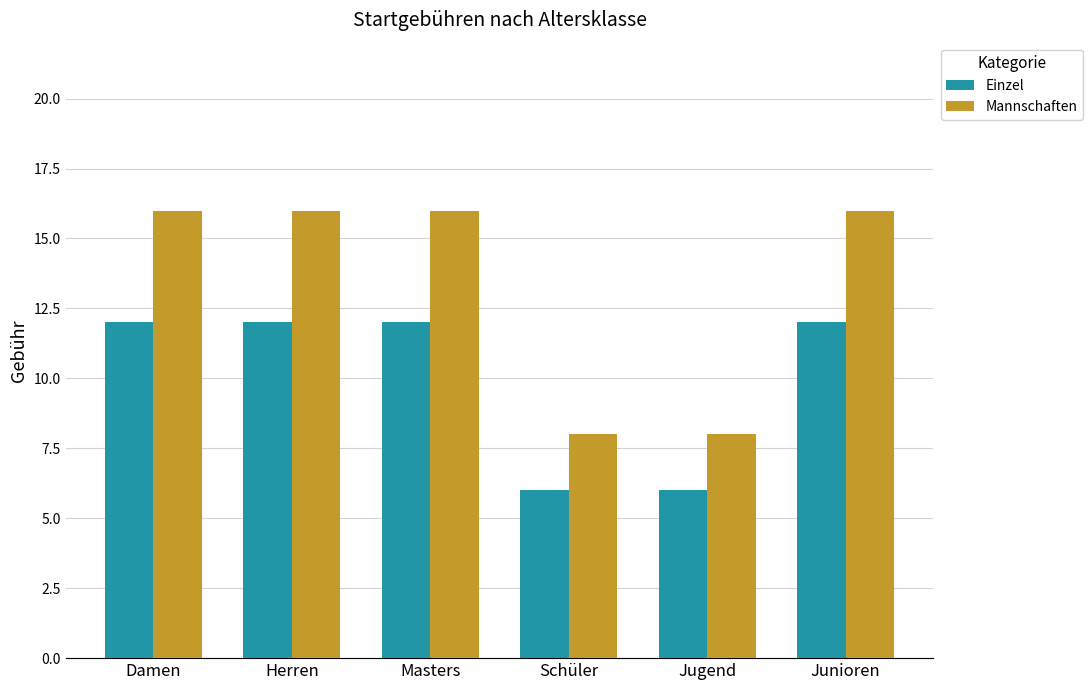

What is the spread (max minus min) of values at Masters?

4